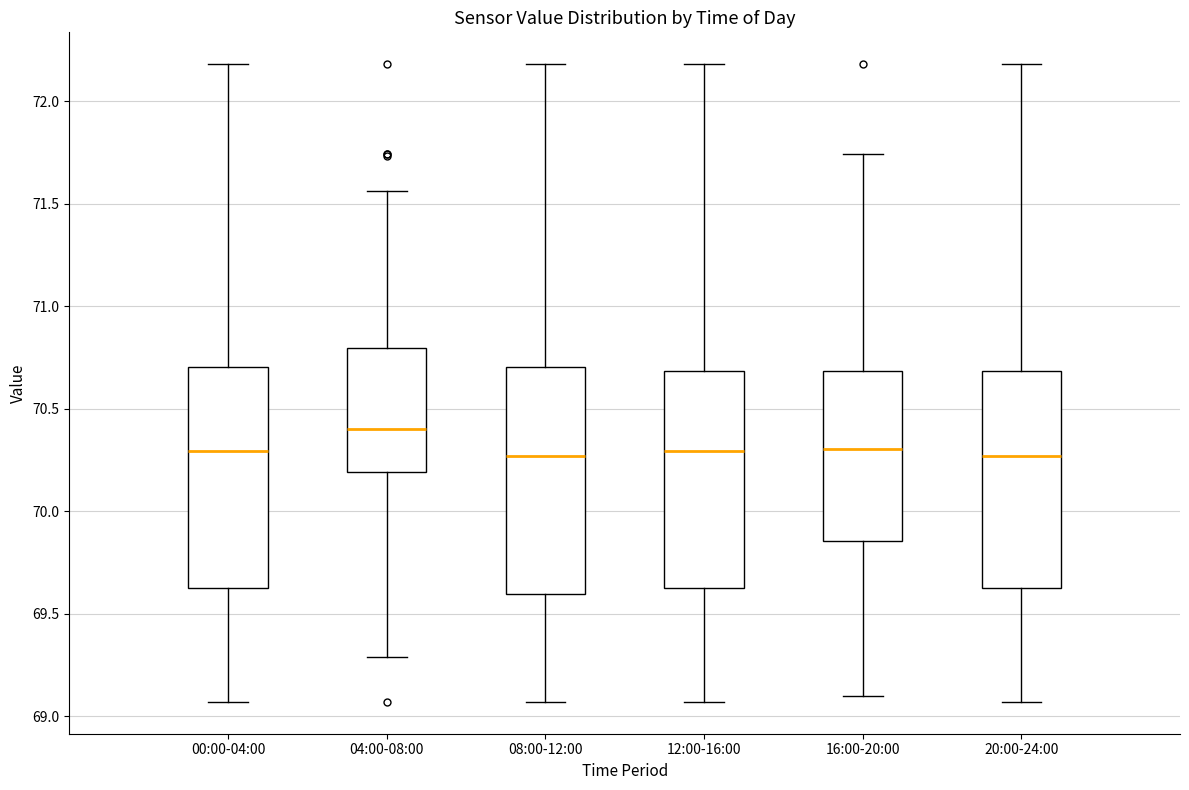

Reading left to right, transcribe this box plot: for each box, give where its median line is, the range the box spans, and where its two whiskers end, as read against the y-axis. The values are not printed on the chart, so give them approximately, as read against the axis.

00:00-04:00: median 70.30, box 69.65 to 70.70, whiskers 69.05 to 72.20
04:00-08:00: median 70.40, box 70.20 to 70.80, whiskers 69.30 to 71.55
08:00-12:00: median 70.25, box 69.60 to 70.70, whiskers 69.05 to 72.20
12:00-16:00: median 70.30, box 69.65 to 70.70, whiskers 69.05 to 72.20
16:00-20:00: median 70.30, box 69.85 to 70.70, whiskers 69.10 to 71.75
20:00-24:00: median 70.25, box 69.65 to 70.70, whiskers 69.05 to 72.20